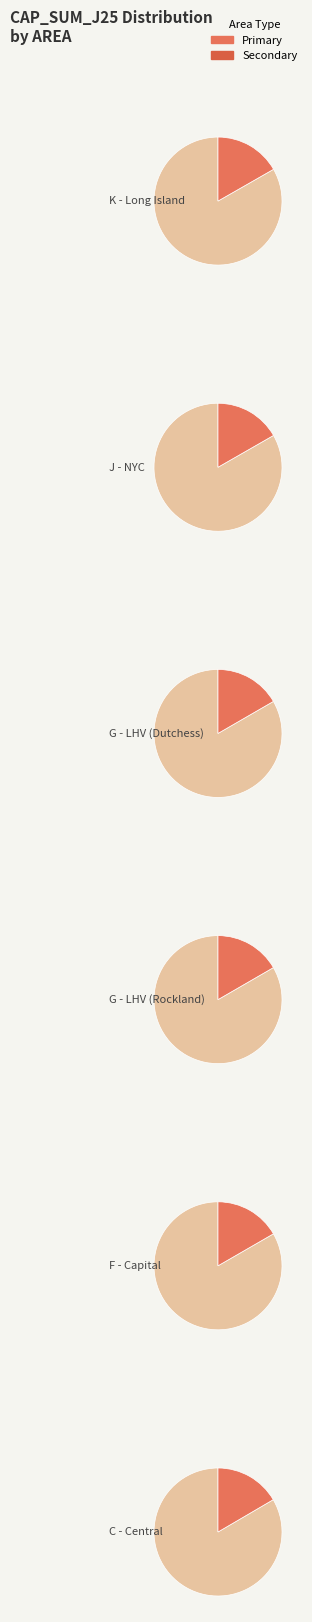

Which category has the biggest portion of the pie?

K